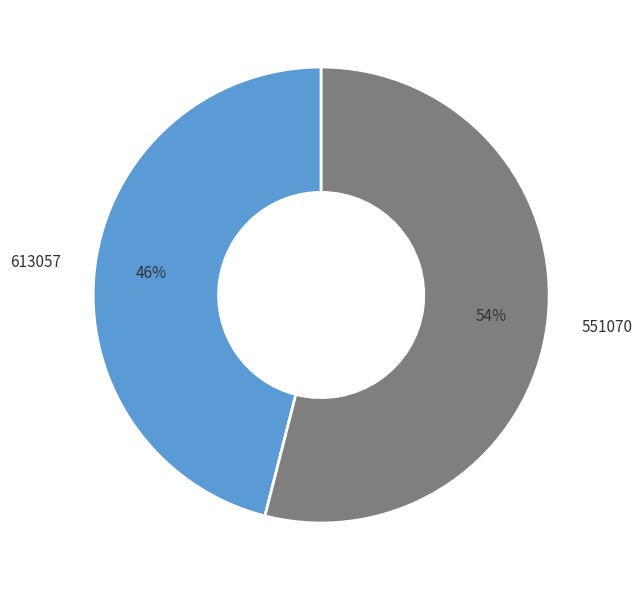

Do 551070 and 613057 together represent more than half of the pie?

Yes